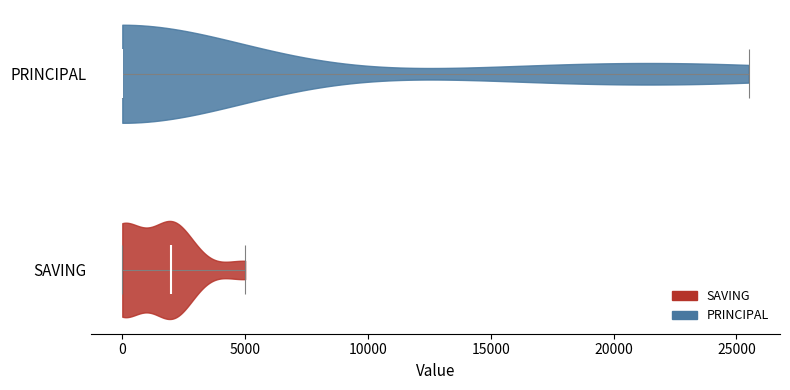

Reading bottom to top, read every violin against the x-axis: where its median line is, and the lowest and highest points it reaches. The values are not printed on the chart, so give them approximately, as read against the axis.

SAVING: median line 2000, lowest point 0, highest point 5000
PRINCIPAL: median line 0, lowest point 0, highest point 25500